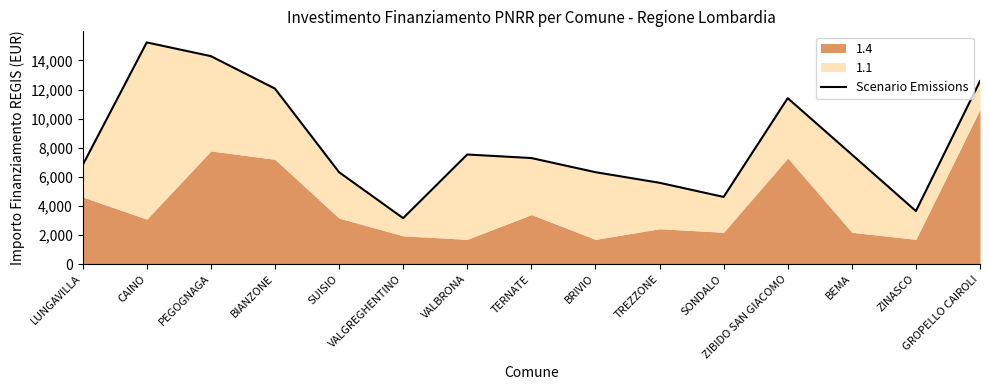

Which has a higher value, VALGREGHENTINO or TERNATE?

TERNATE